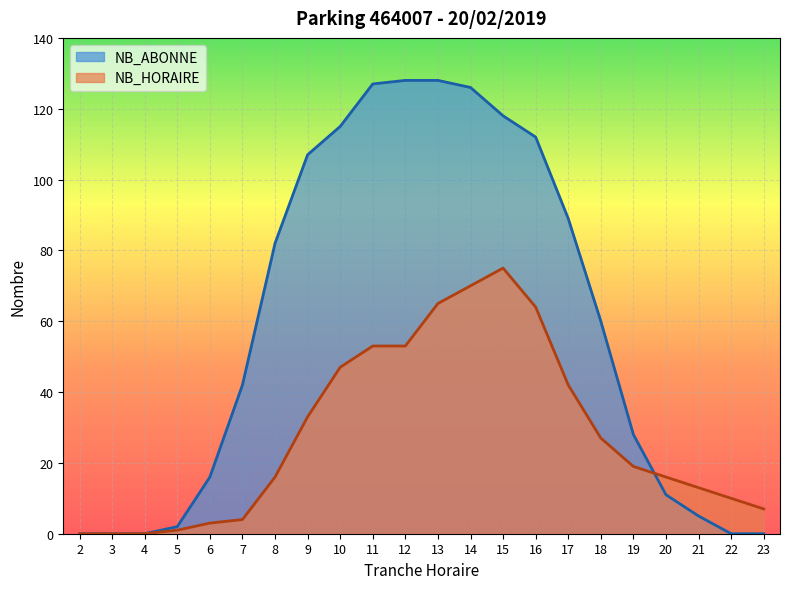

At which category is the sum across all series the highest?

14